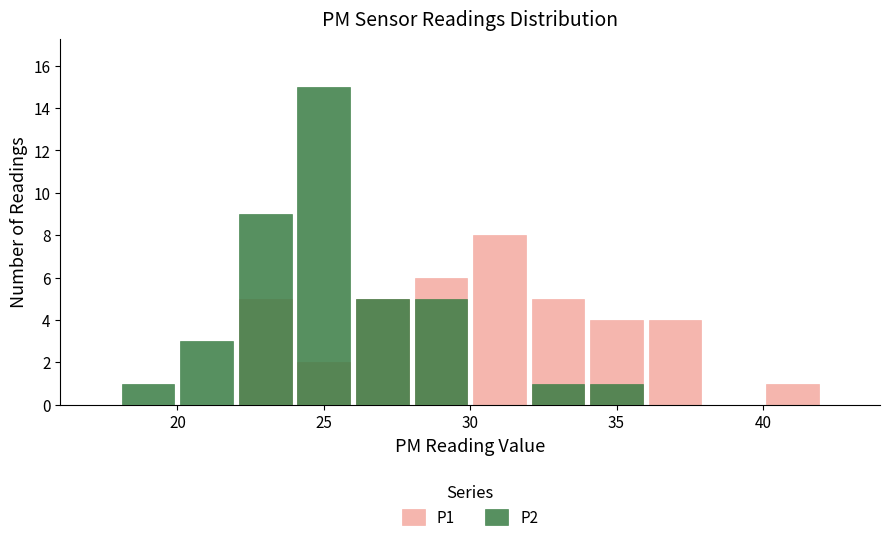

How many values in the P1 series are below 4?

5